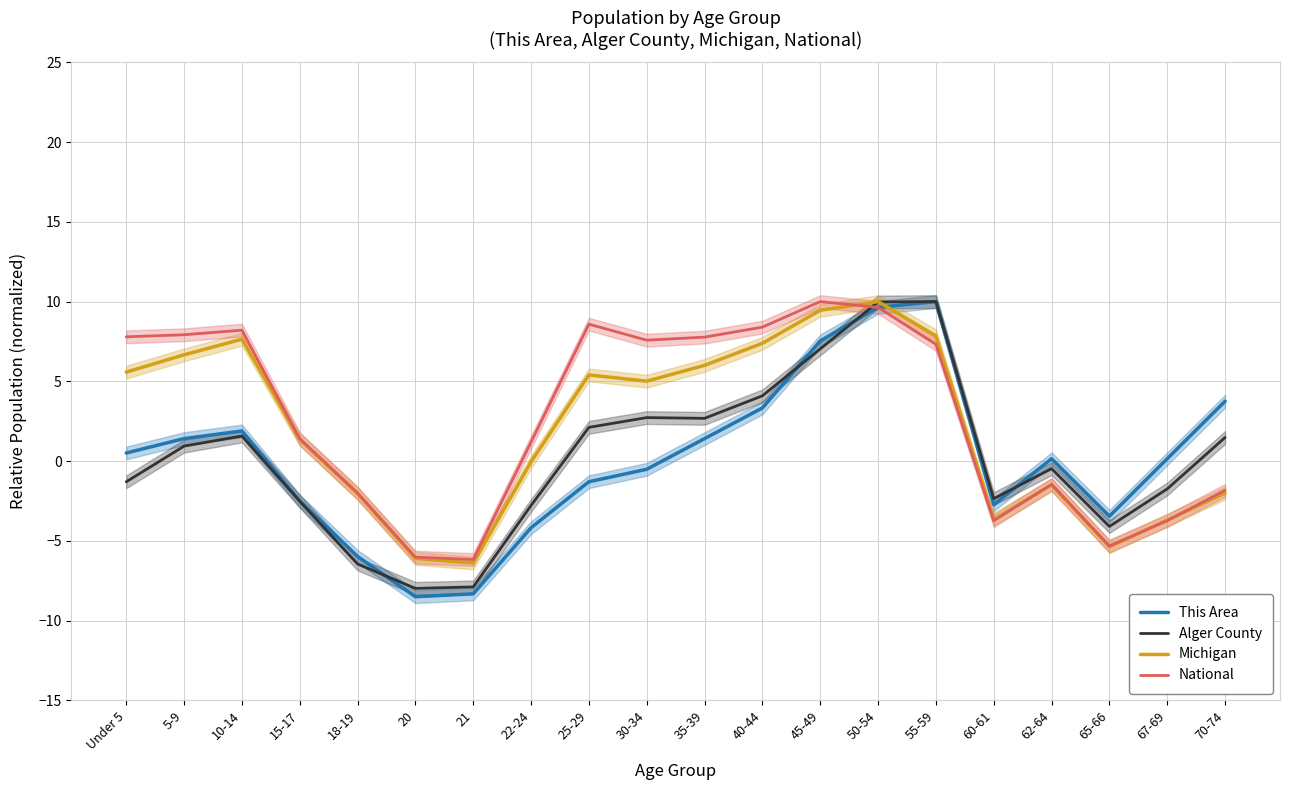

What is the total value across all series at 5-9?

16.9